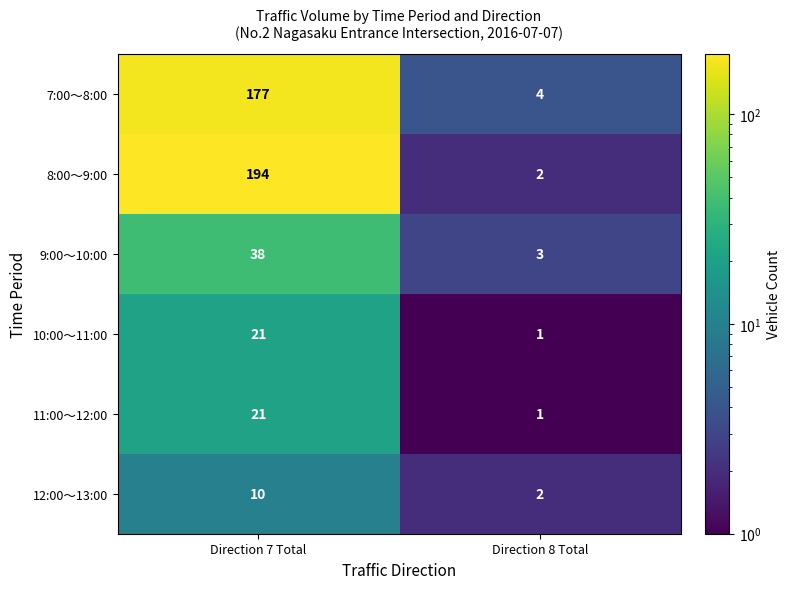

Is it true that 10:00～11:00 equals 6 at Direction 7 Total?

False